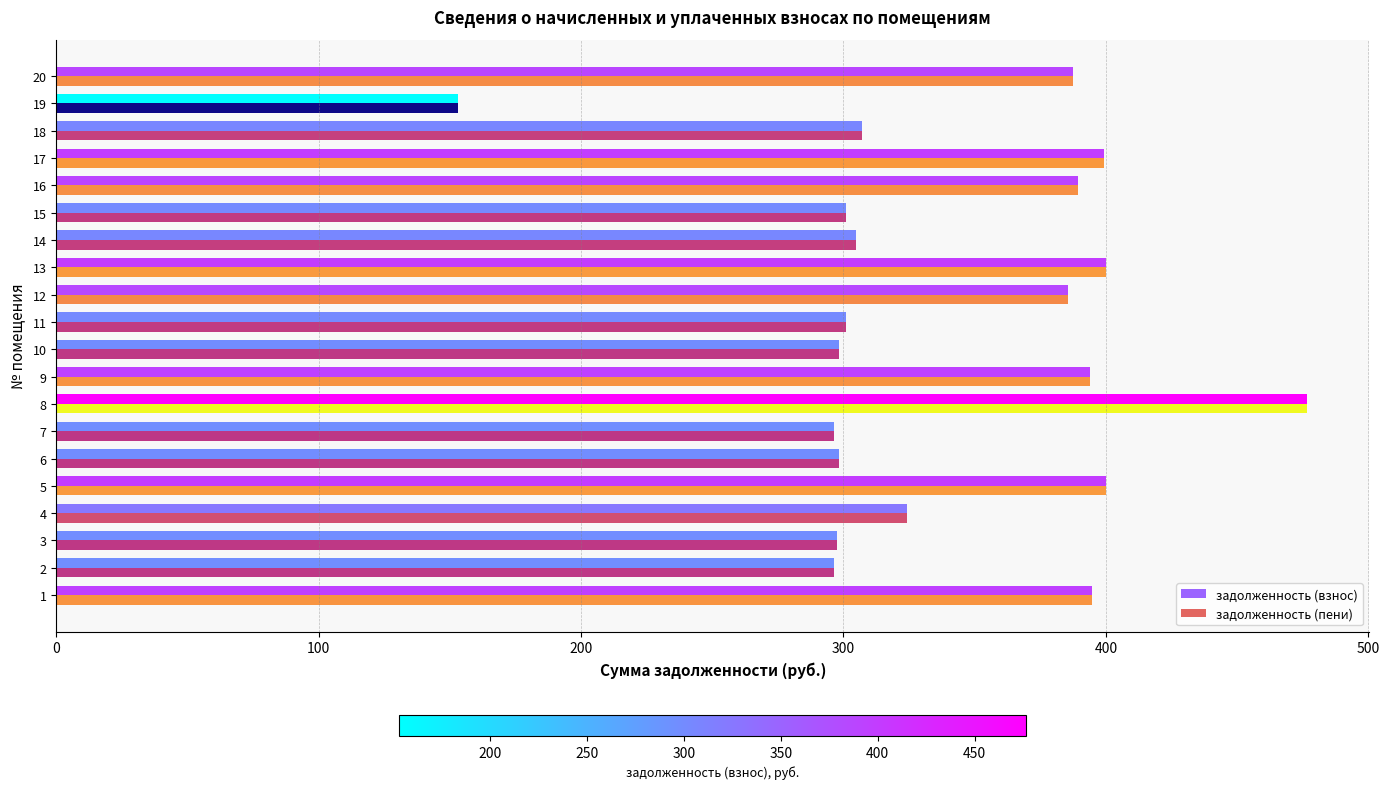

What is the total value across all series at 4?

648.1